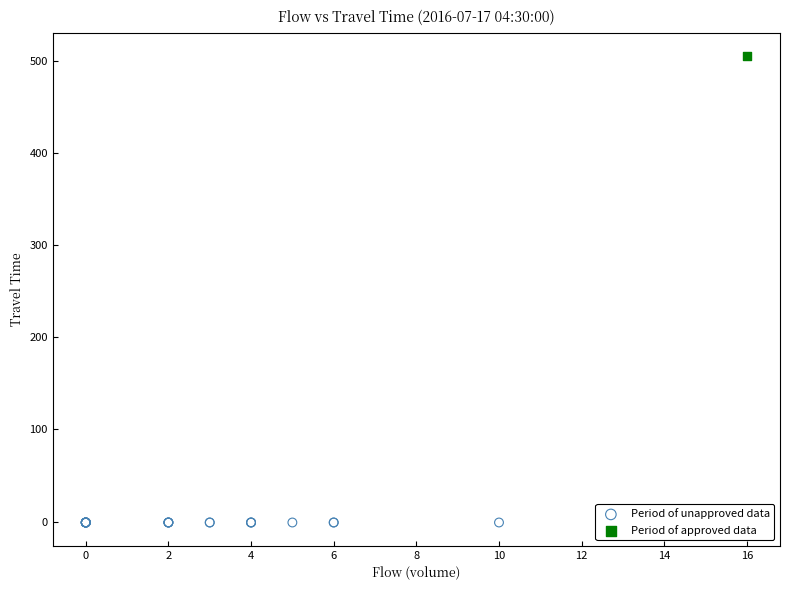

What are all the series names shown in the legend?

Period of unapproved data, Period of approved data